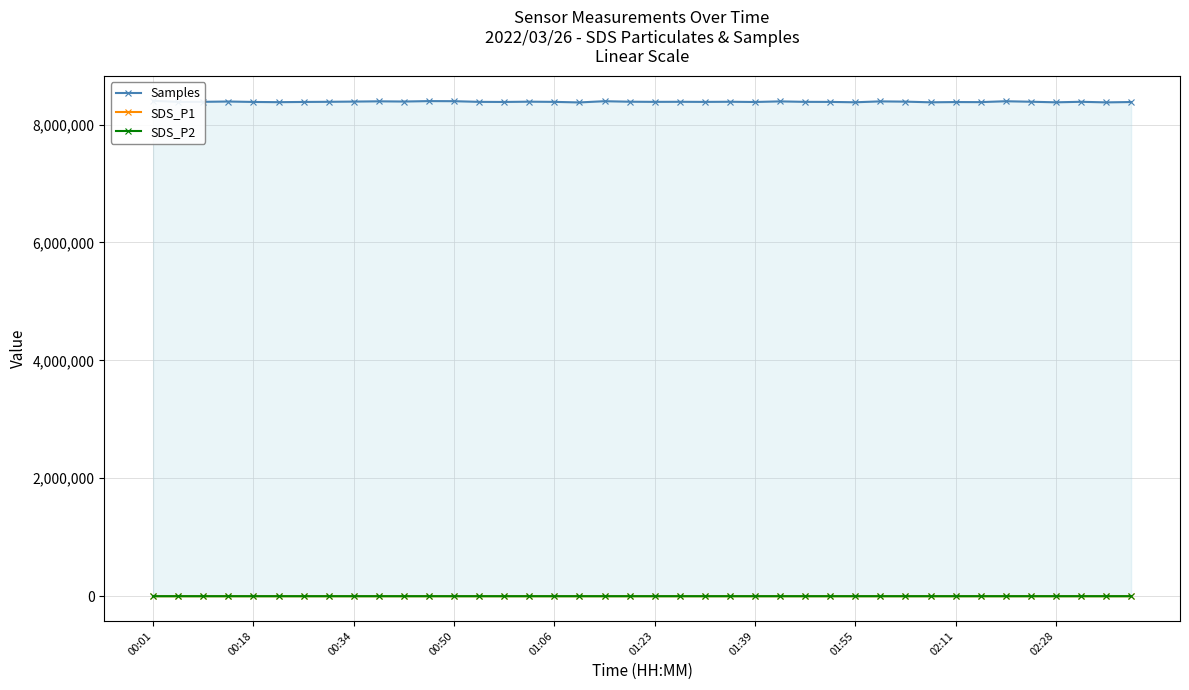

What is the maximum value for SDS_P1?

47.9